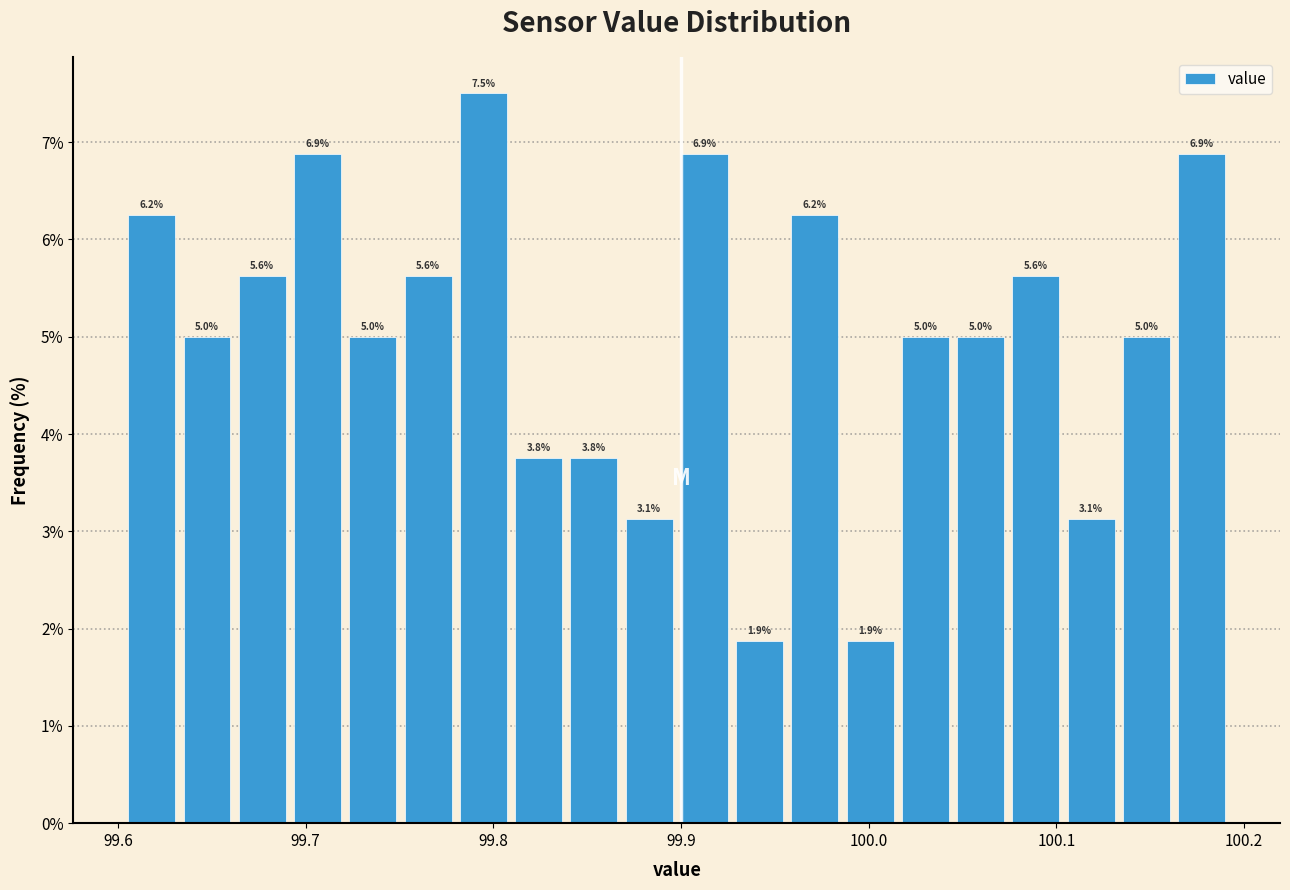

Around what value on the x-axis is the tallest bar? Give the approximate position of its centre, as read against the axis.

99.79